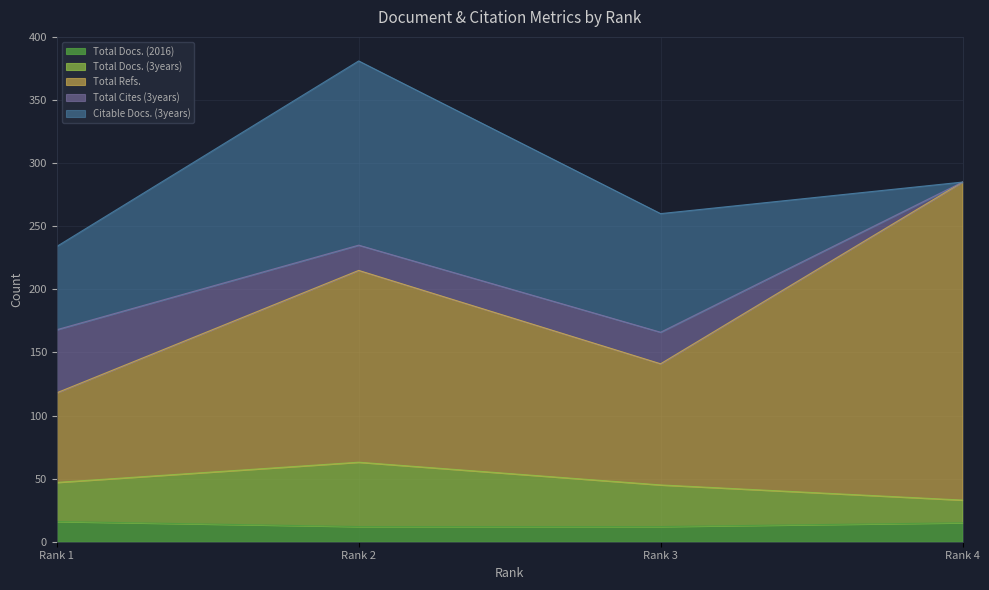

The Total Docs. (2016) series shows 26 at Rank 1. True or false?

False